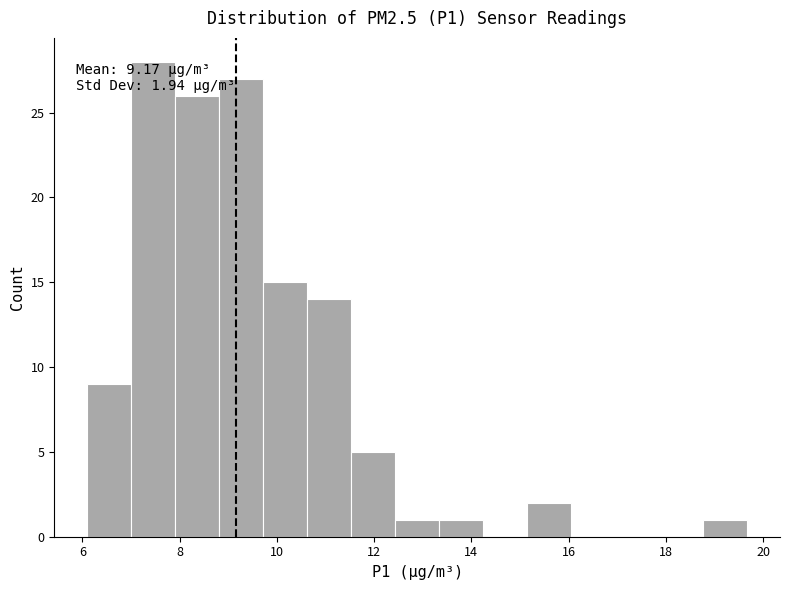

Which range on the x-axis has the tallest bar?

7.0 to 8.0